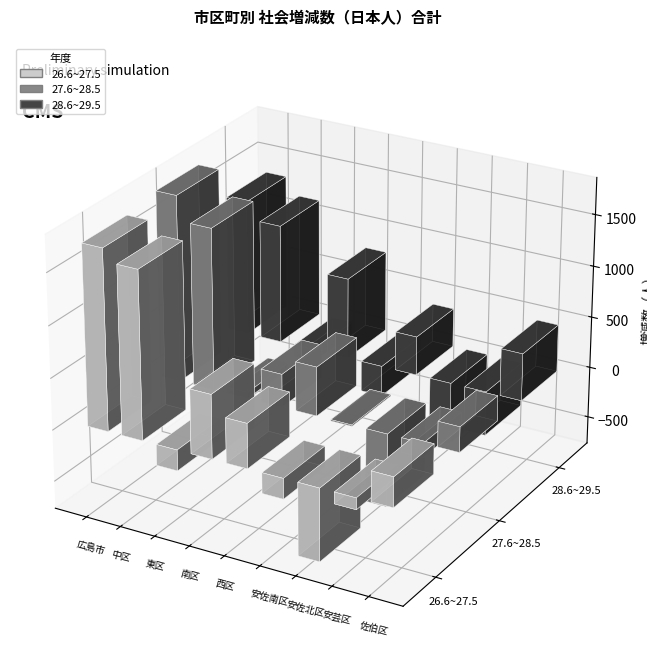

What are all the series names shown in the legend?

26.6~27.5, 27.6~28.5, 28.6~29.5